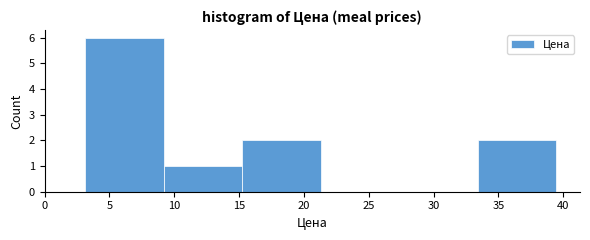

What is the height of the bar covering 3.0 to 9.0 on the x-axis? Neither the bar edges nor the heights are printed on the chart, so give them approximately, as read against the axes.

6